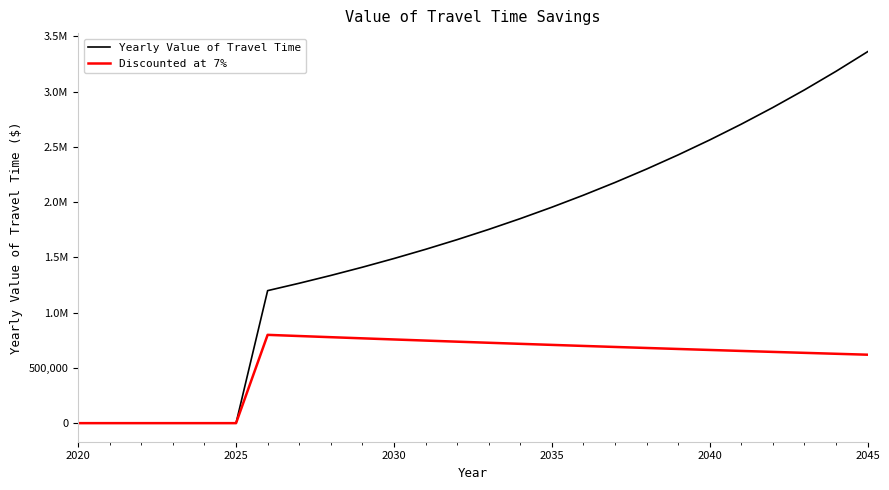

Is this an area chart (filled region under the line)?

No